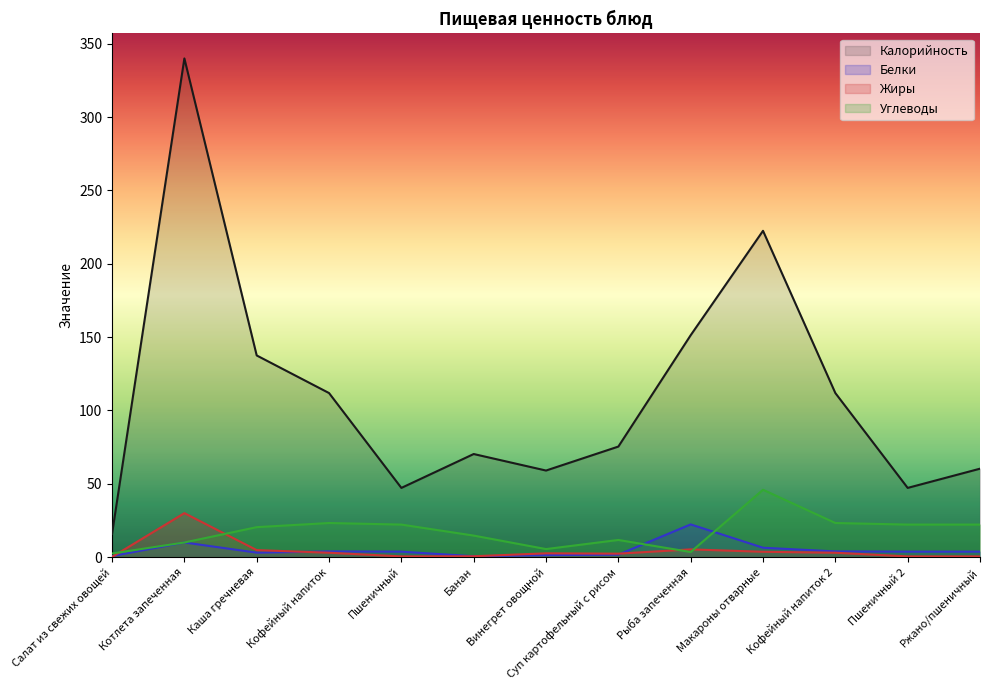

Which category has the lowest value in the Углеводы series?

Салат из свежих овощей